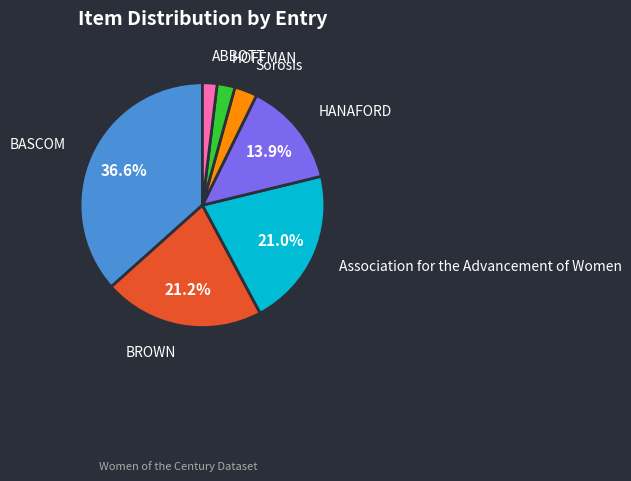

Is there any slice that represents more than half of the pie?

No